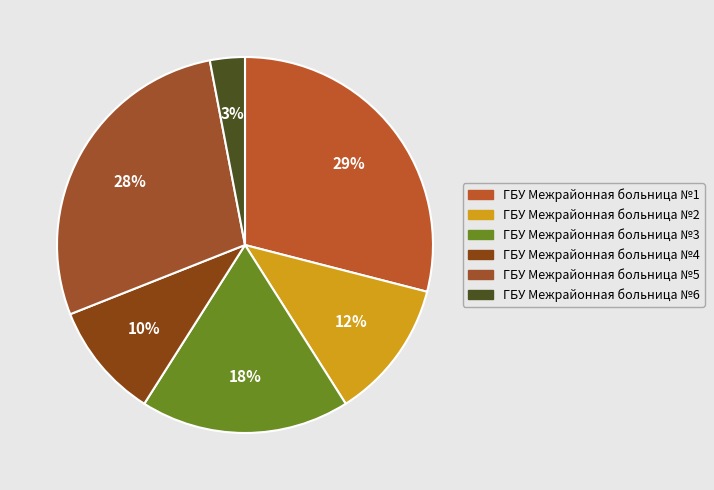

To the nearest percent, what is the average slice percentage?

17%